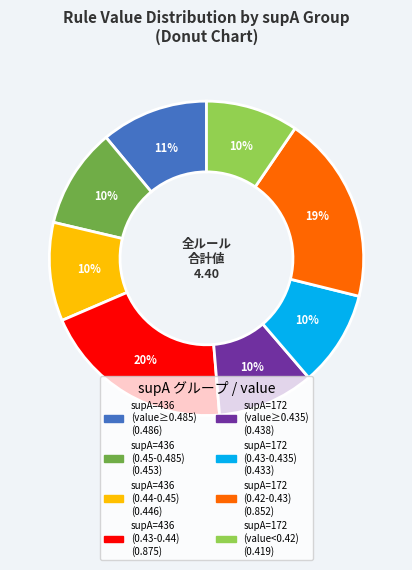

To the nearest percent, what is the average slice percentage?

12%